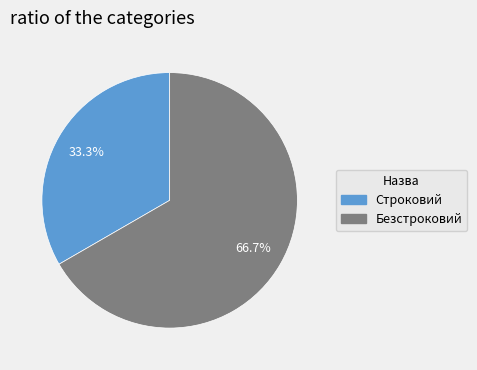

To the nearest percent, what is the combined percentage of Безстроковий and Строковий?

100%